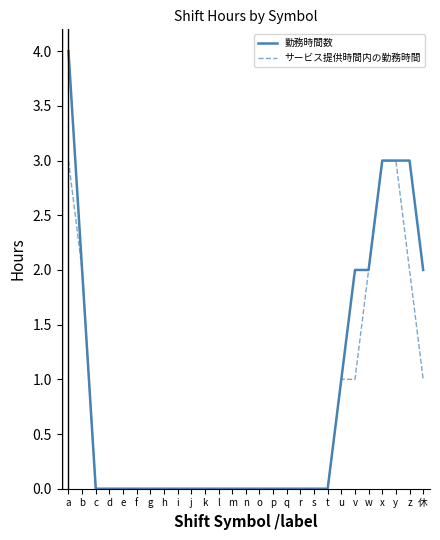

List the series in order of their overall mean, highest first.

勤務時間数, サービス提供時間内の勤務時間